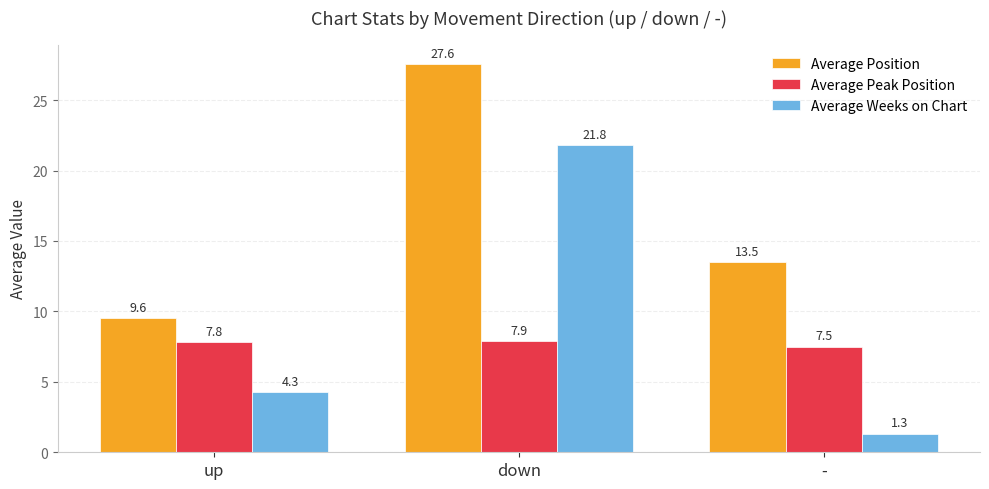

Rank the series by their average value, from highest to lowest.

Average Position, Average Weeks on Chart, Average Peak Position